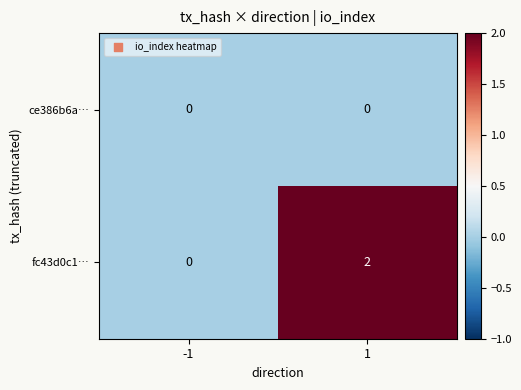

Which series has the largest total across all categories?

fc43d0c1…